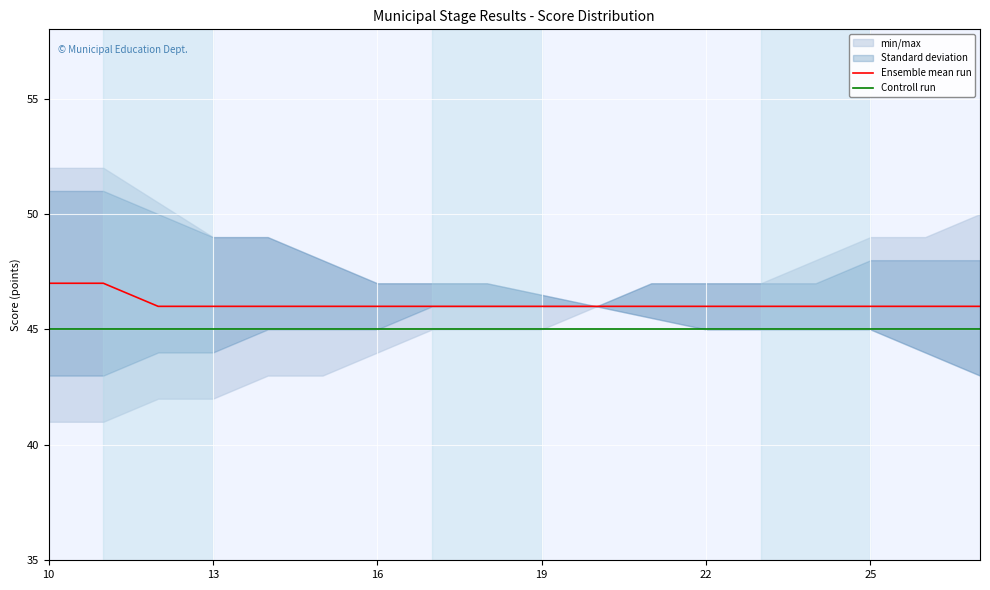

At which category is the sum across all series the highest?

10